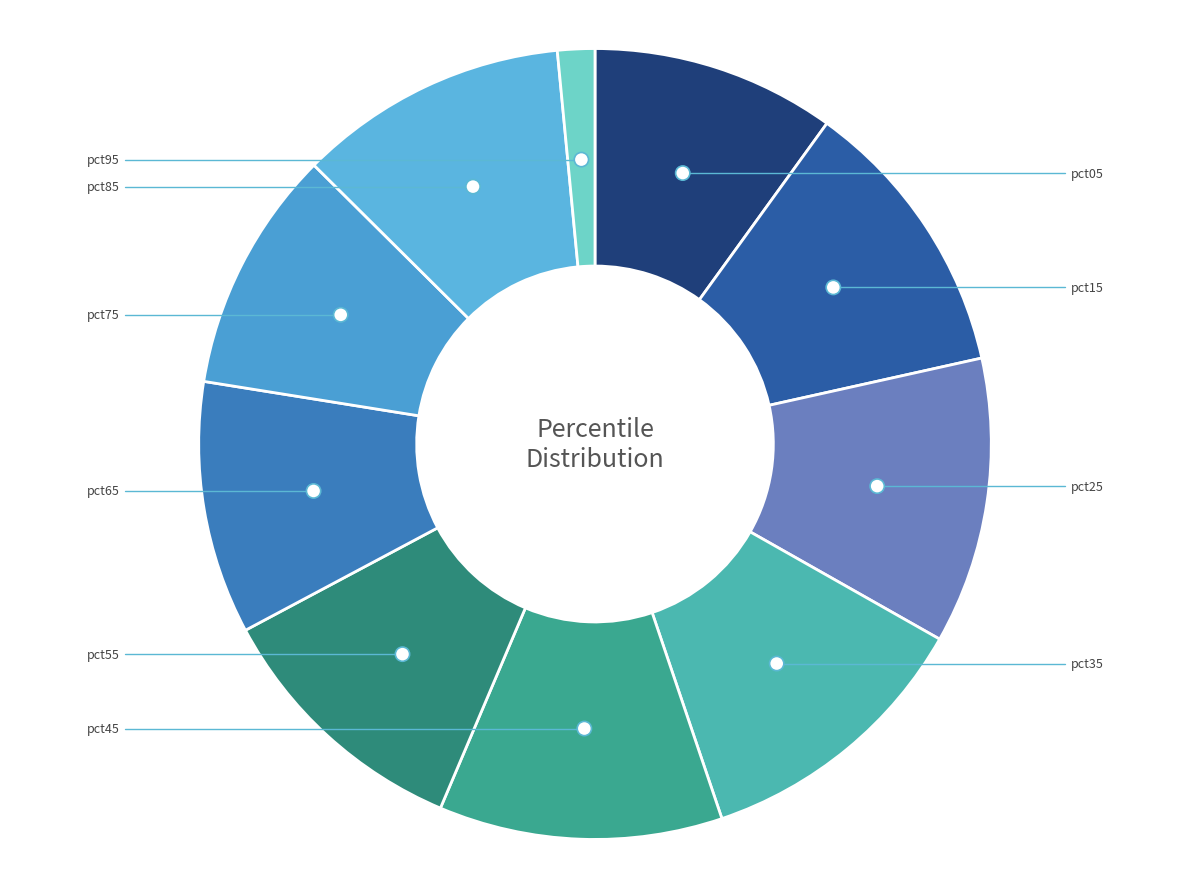

To the nearest percent, what portion does pct55 represent?

11%